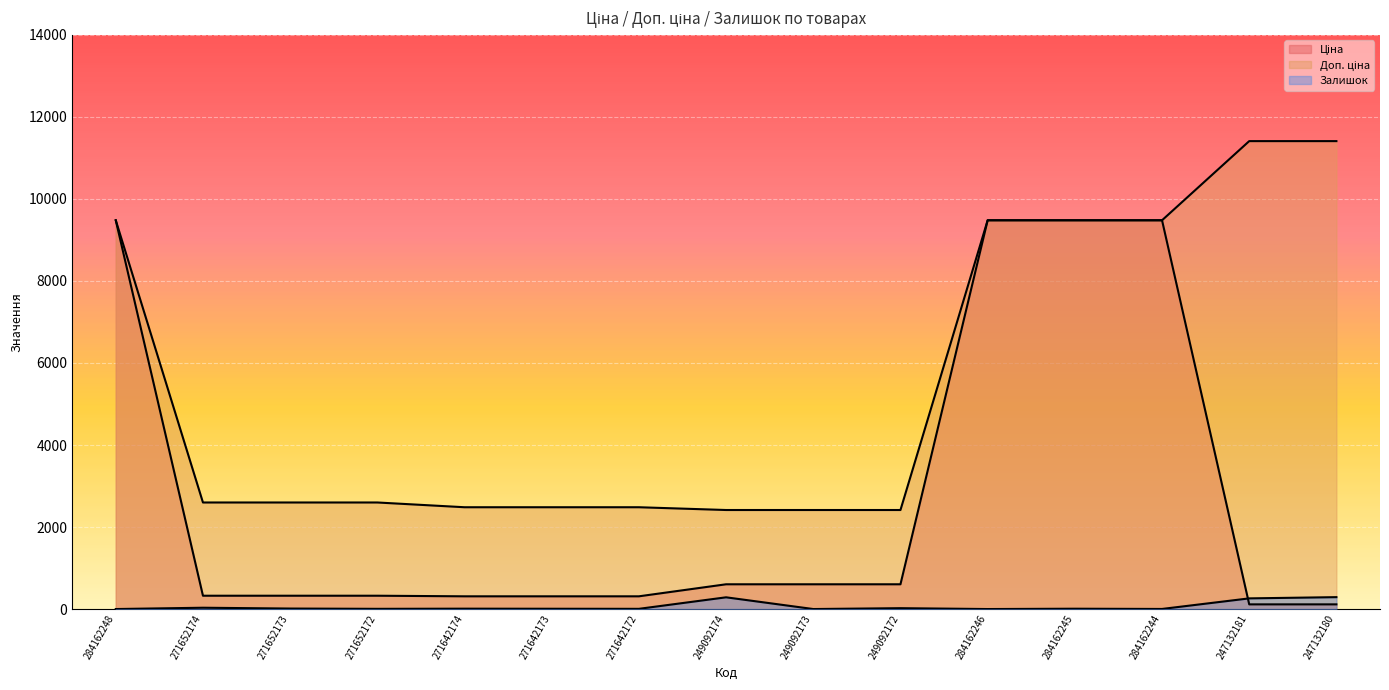

Rank the series by their maximum value, from lowest to highest.

Залишок, Ціна, Доп. ціна